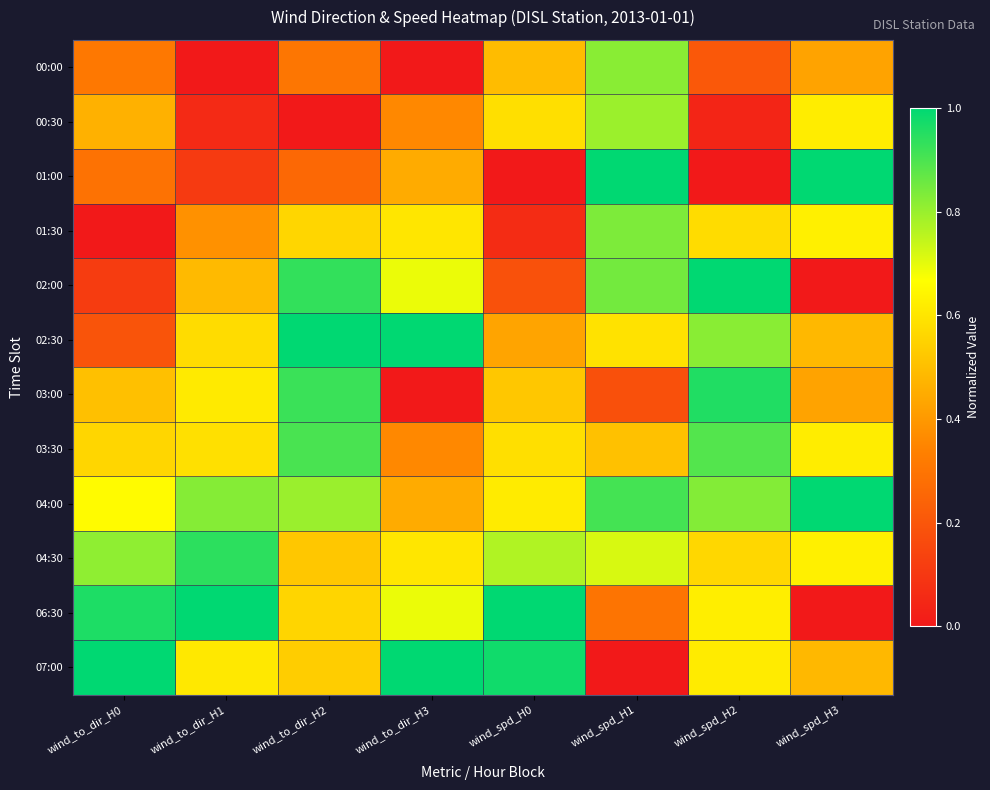

At how many categories does at least one series exceed 0?

8